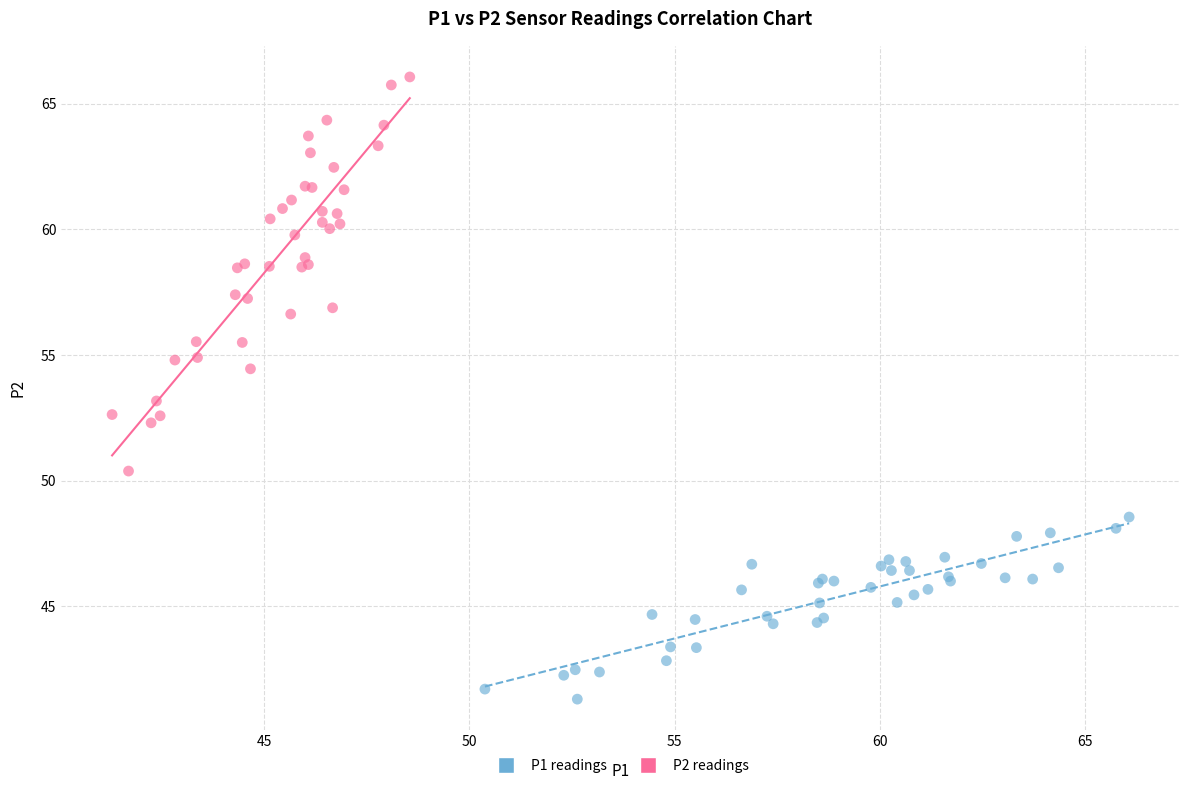

Which series has the widest spread of Y values?

P2 readings